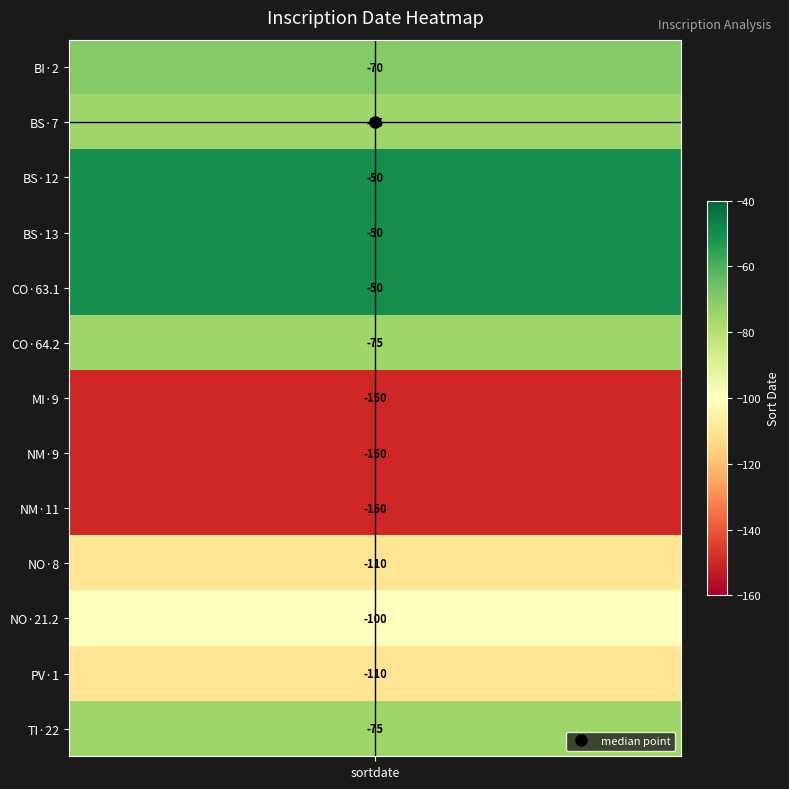

Where is the data nearest to the value -100?

10